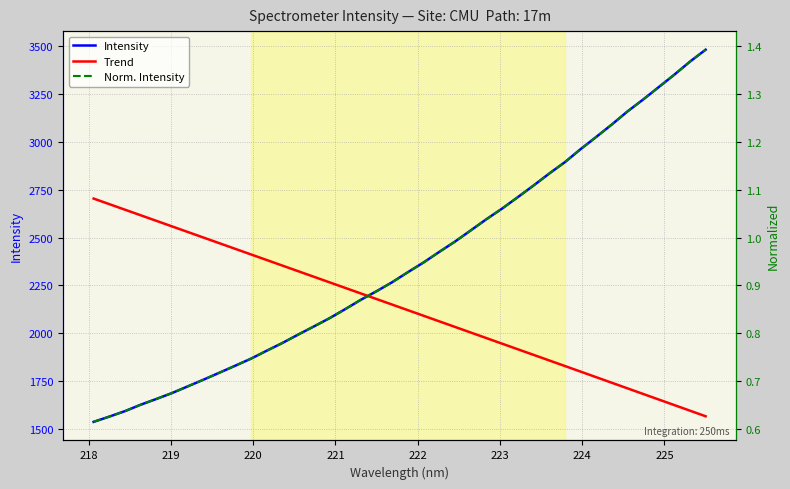

Which series has the largest total across all categories?

Intensity